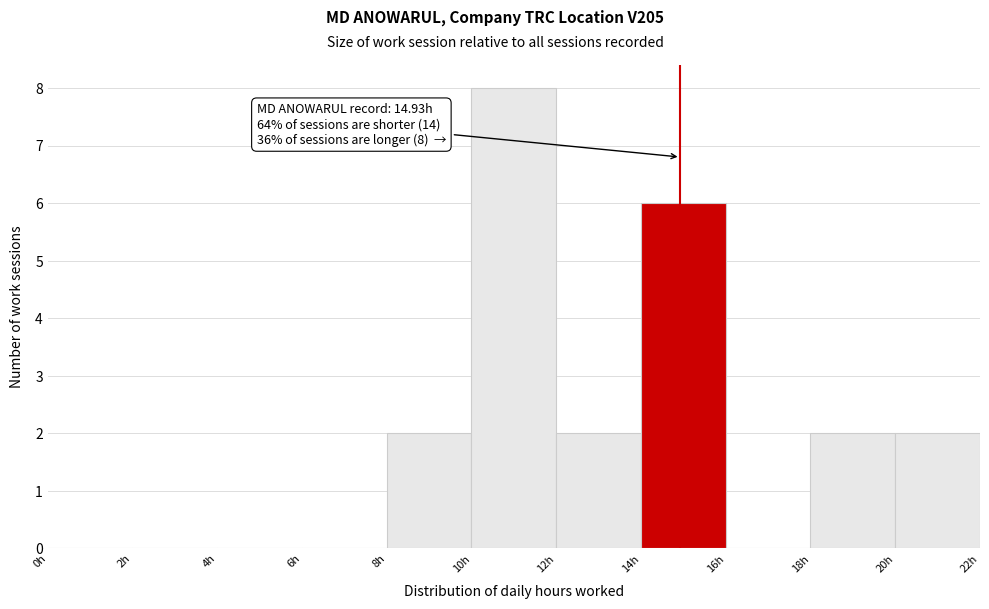

Over which range of the x-axis is the bar tallest?

10 to 12